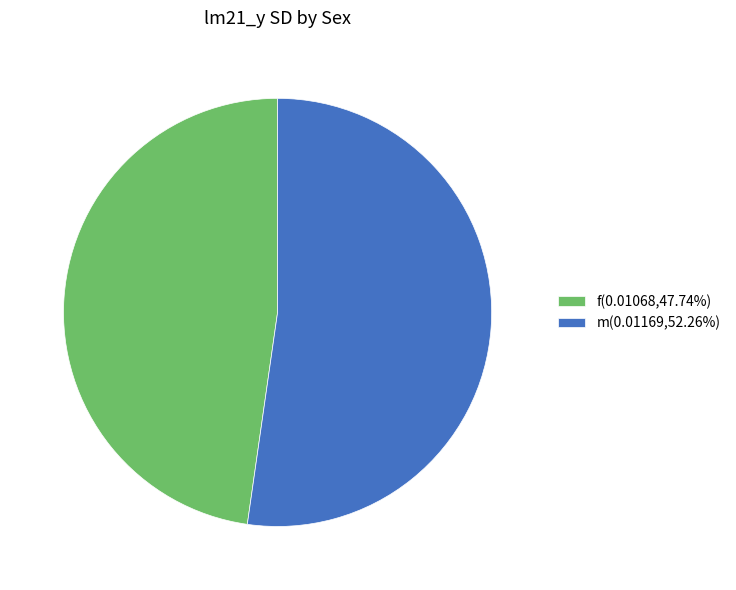

How many slices are in this pie chart?

2